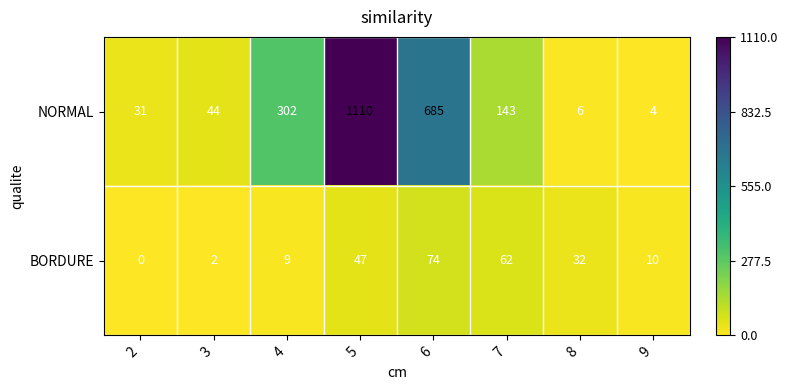

At which category is the sum across all series the highest?

5